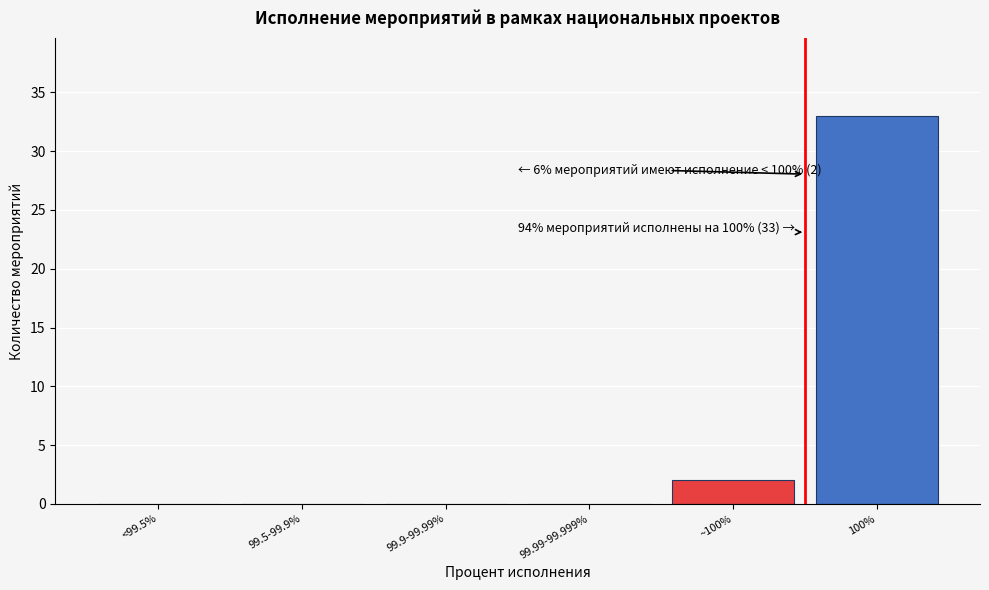

Reading left to right, extract all data points from this chart.

<99.5%=0	99.5-99.9%=0	99.9-99.99%=0	99.99-99.999%=0	~100%=2	100%=33